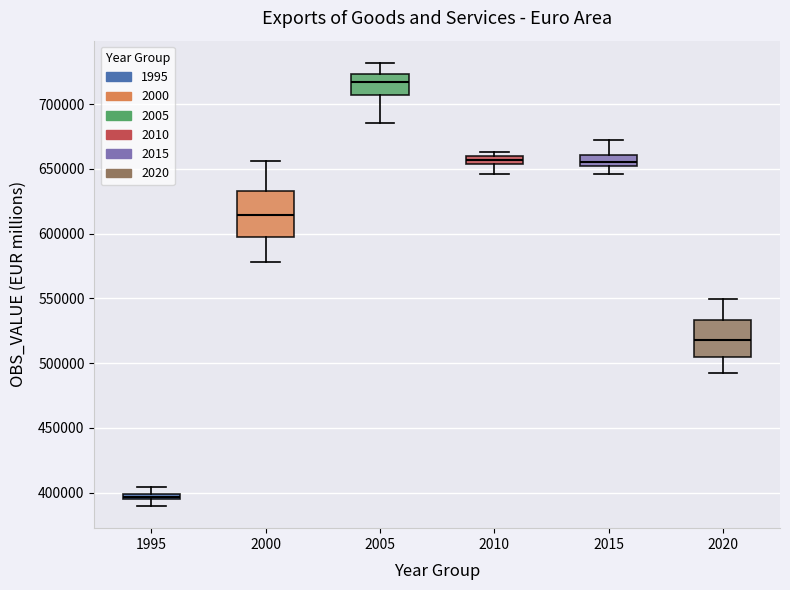

Which box is the tallest, from its lower edge to its upper edge?

2000